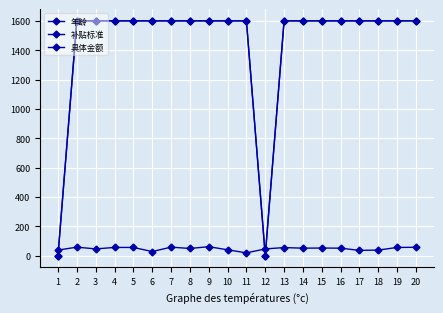

What is the difference between the maximum and second lowest values in the 具体金额 series?

1600